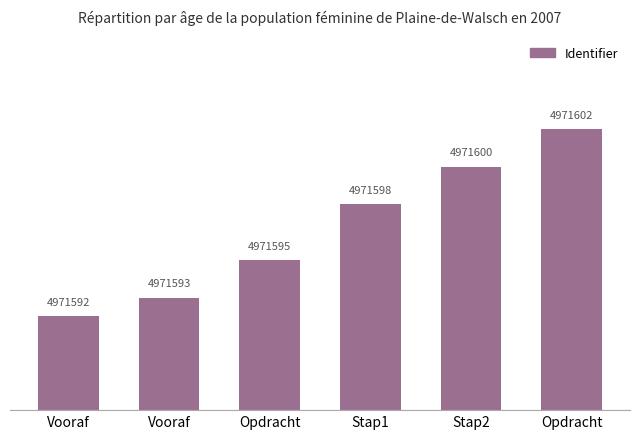

Count the values in the range 4971593 to 4971600.

4